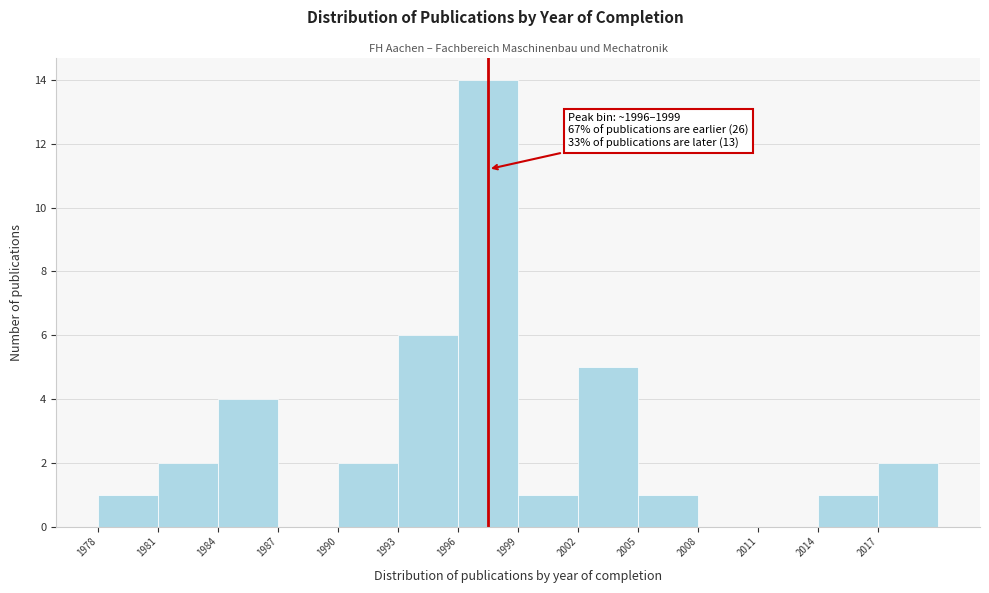

Which range on the x-axis has the tallest bar?

1996 to 1999